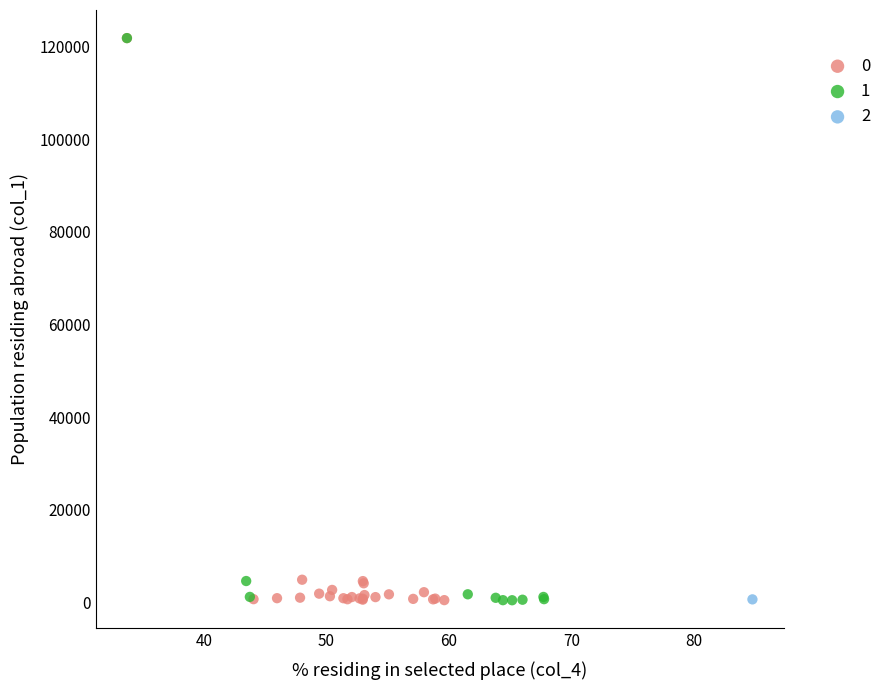

What are all the series names shown in the legend?

0, 1, 2